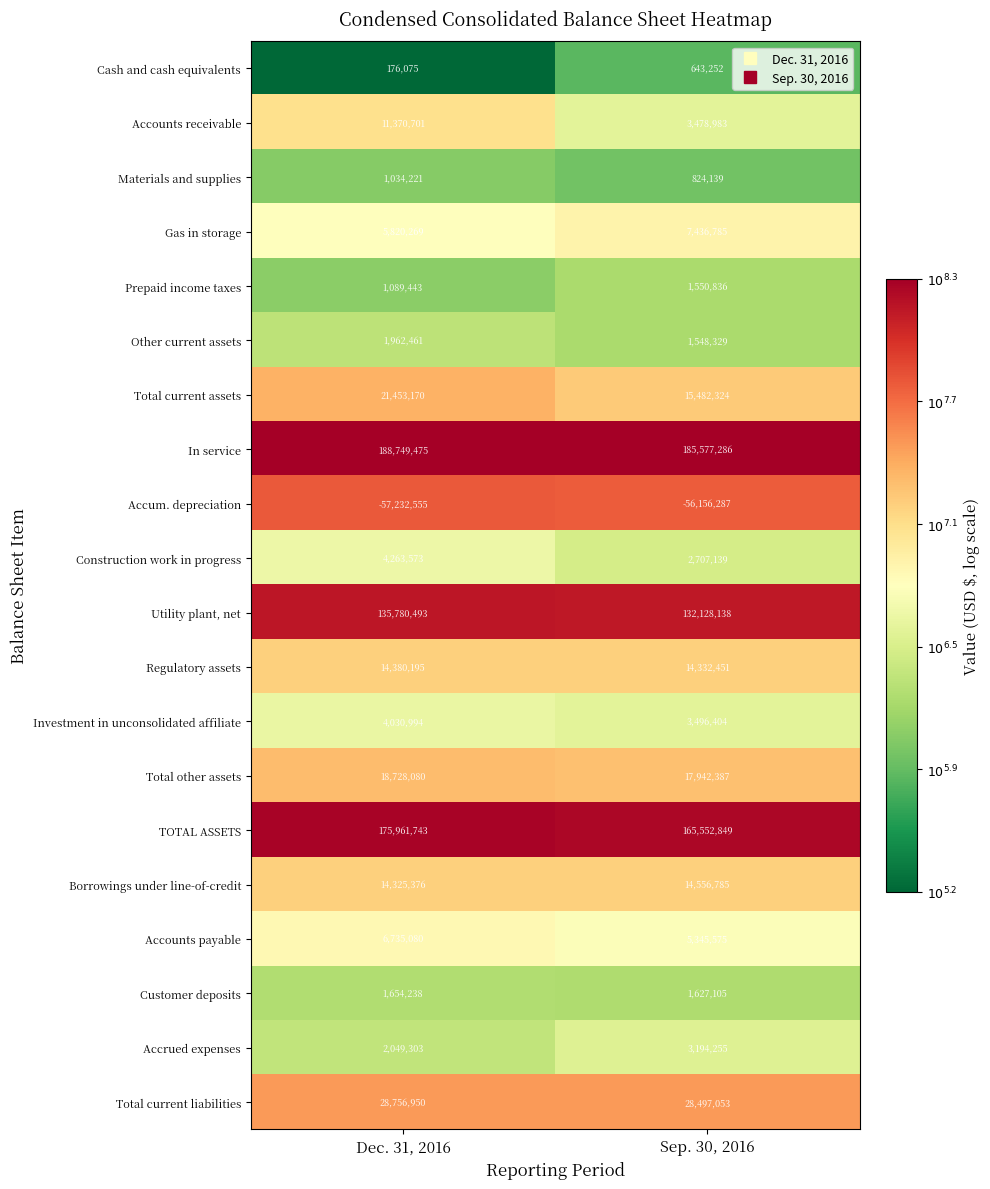

How many categories are shown in the chart?

2